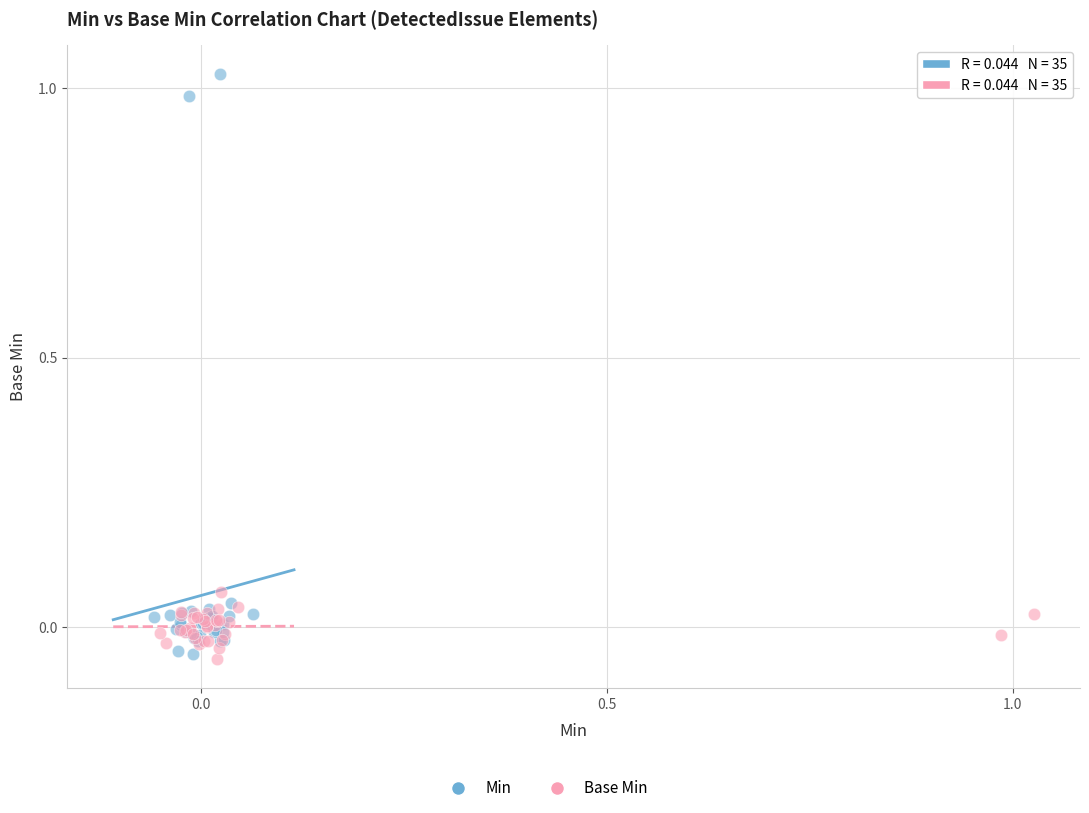

Which series contains the highest Y value?

Min